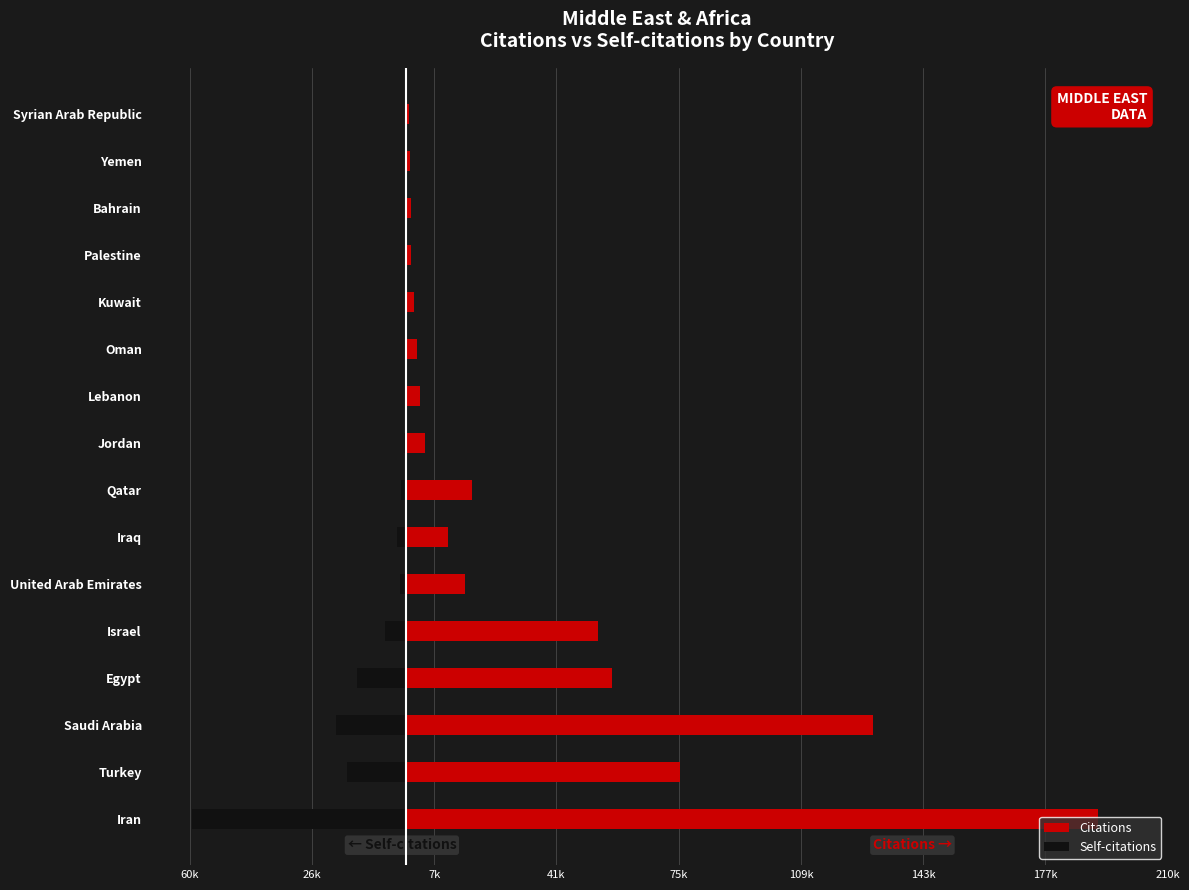

At how many categories does at least one series exceed 26889?

5